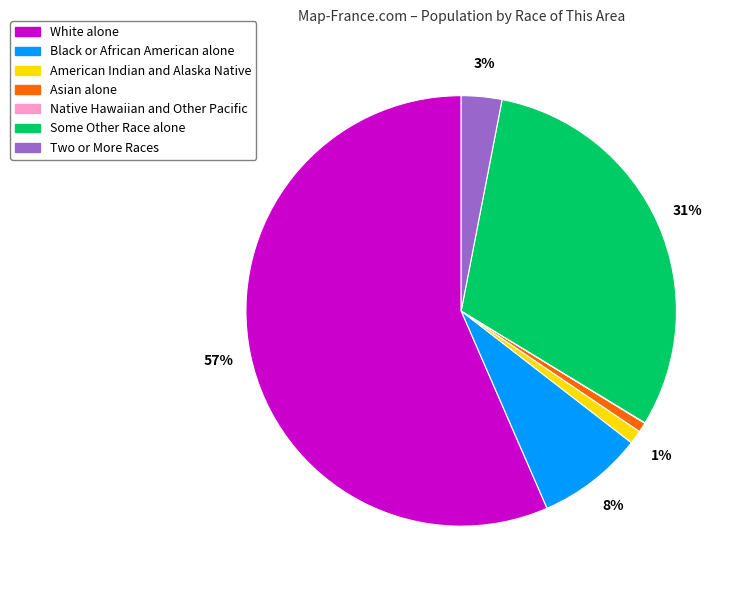

Do White alone and Two or More Races together represent more than half of the pie?

Yes